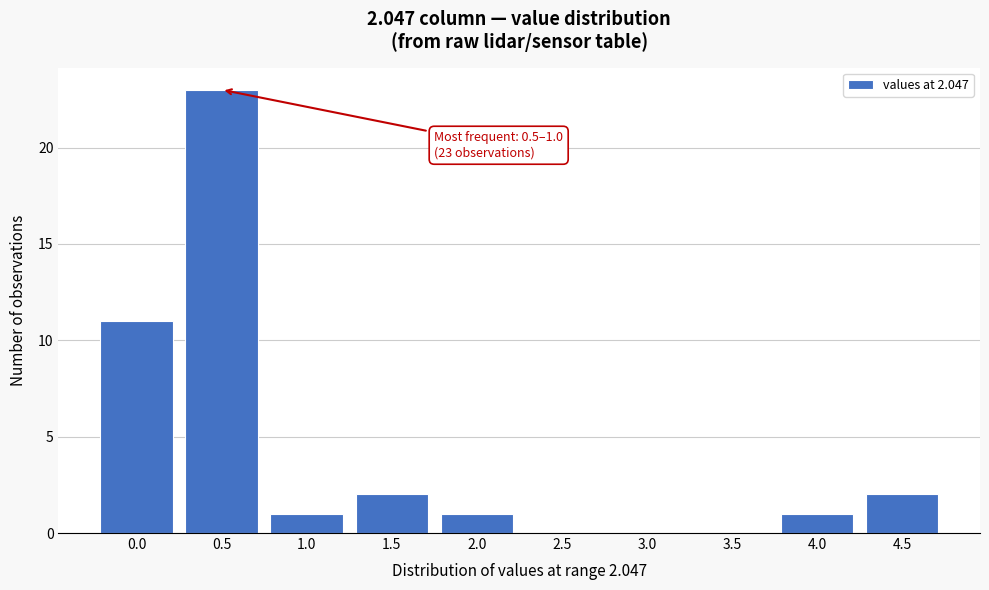

Reading right to left, list all the values displayed in this chart.

4.5=2	4.0=1	3.5=0	3.0=0	2.5=0	2.0=1	1.5=2	1.0=1	0.5=23	0.0=11